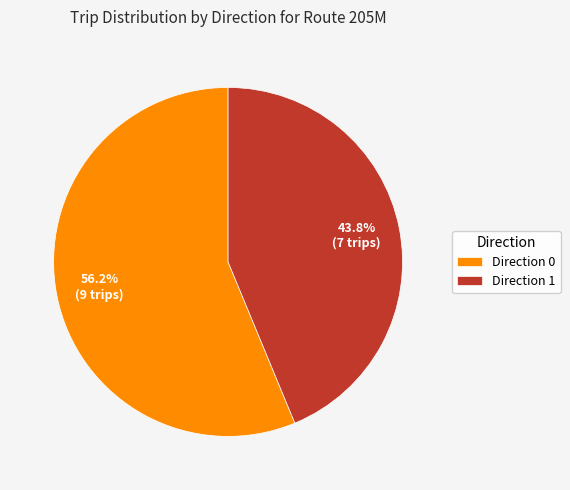

To the nearest percent, what percentage of the pie is Direction 1?

44%